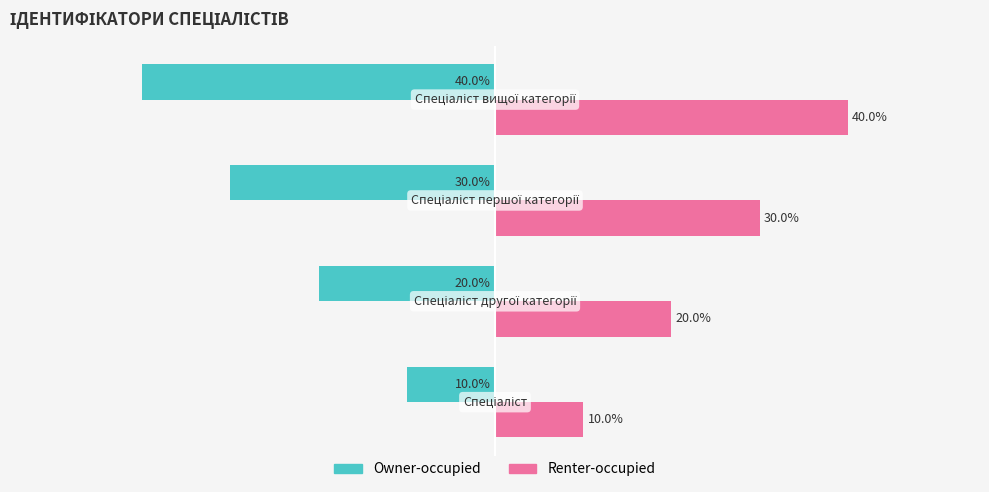

Rank the series by their average value, from lowest to highest.

Owner-occupied, Renter-occupied